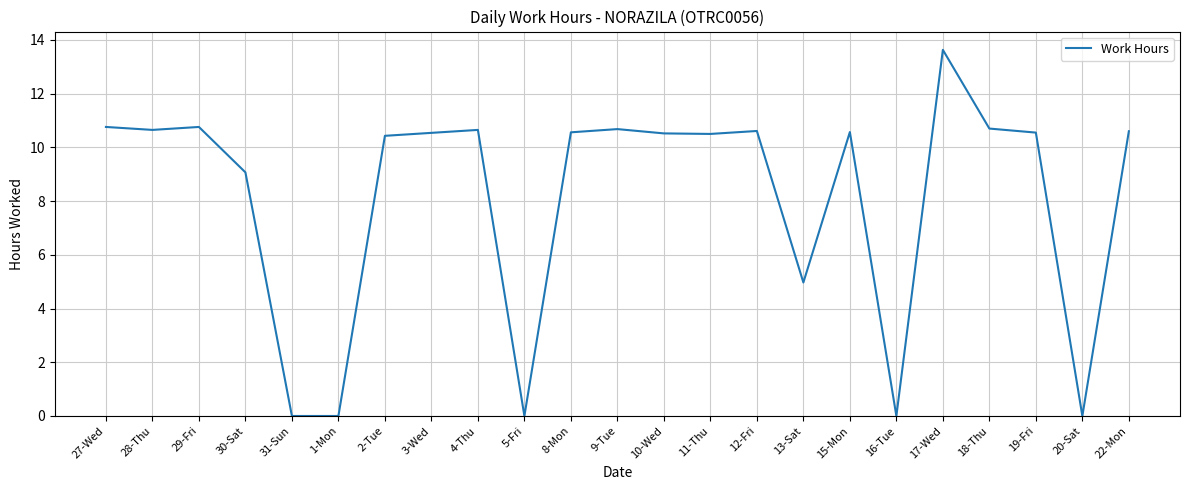

True or false: the data shows 16.7 at 27-Wed.

False